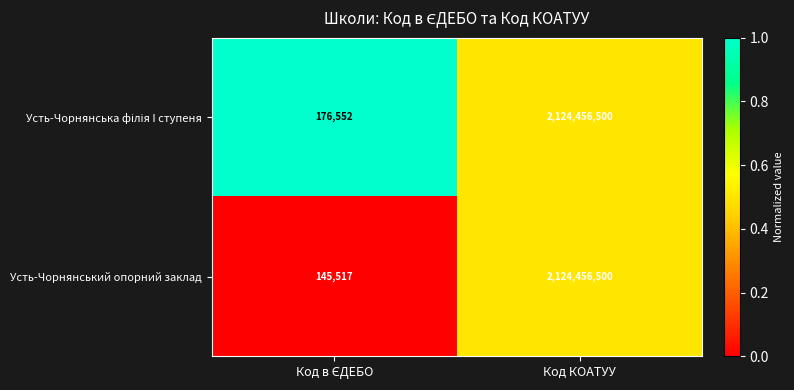

How many data points does each series have?

2